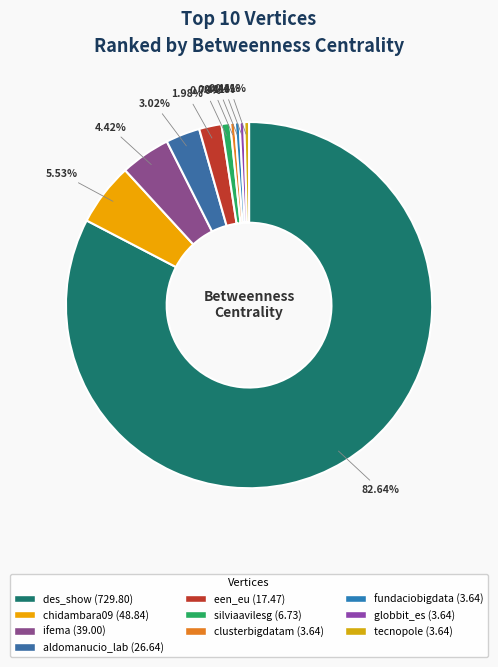

How many segments does this pie chart have?

10